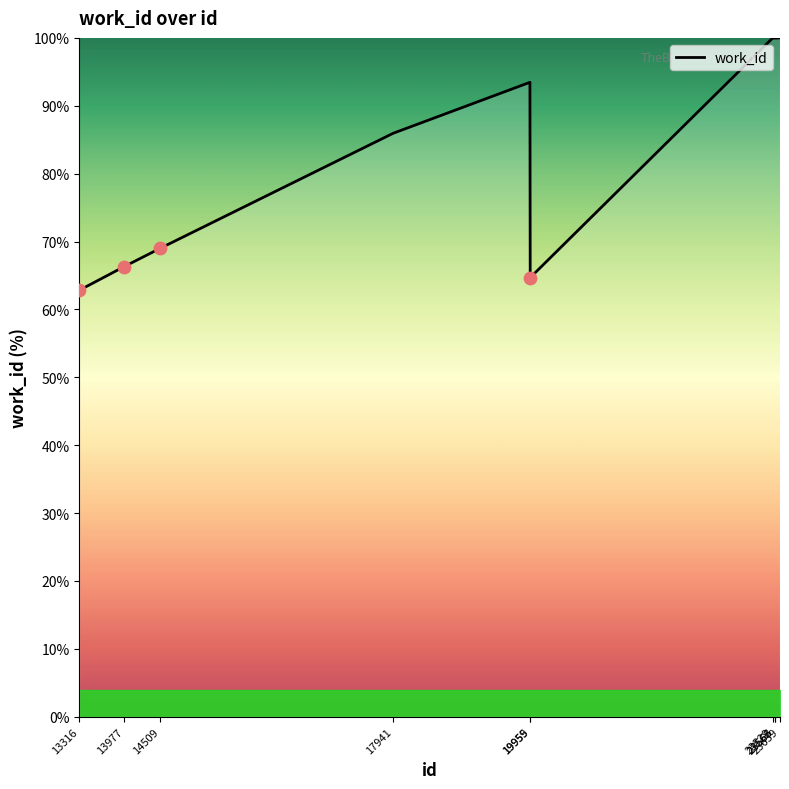

Approximately how many times larger is the value at 19959 compared to 13977?

1.0